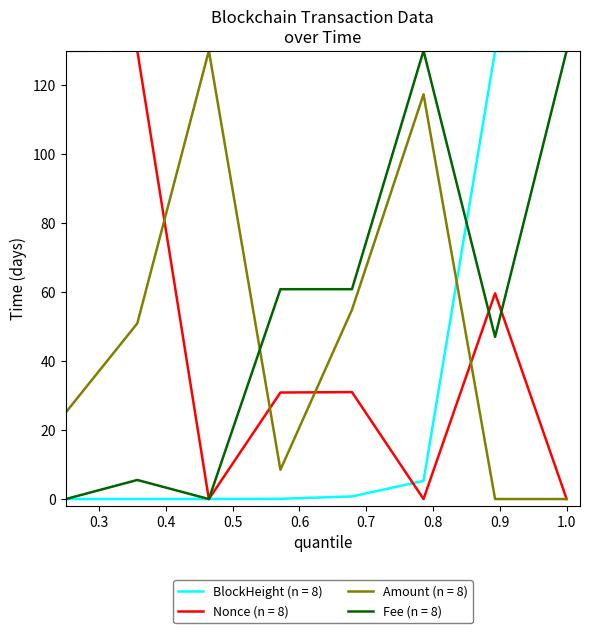

After their last crossing, which series has the higher values: BlockHeight (n = 8) or Amount (n = 8)?

BlockHeight (n = 8)